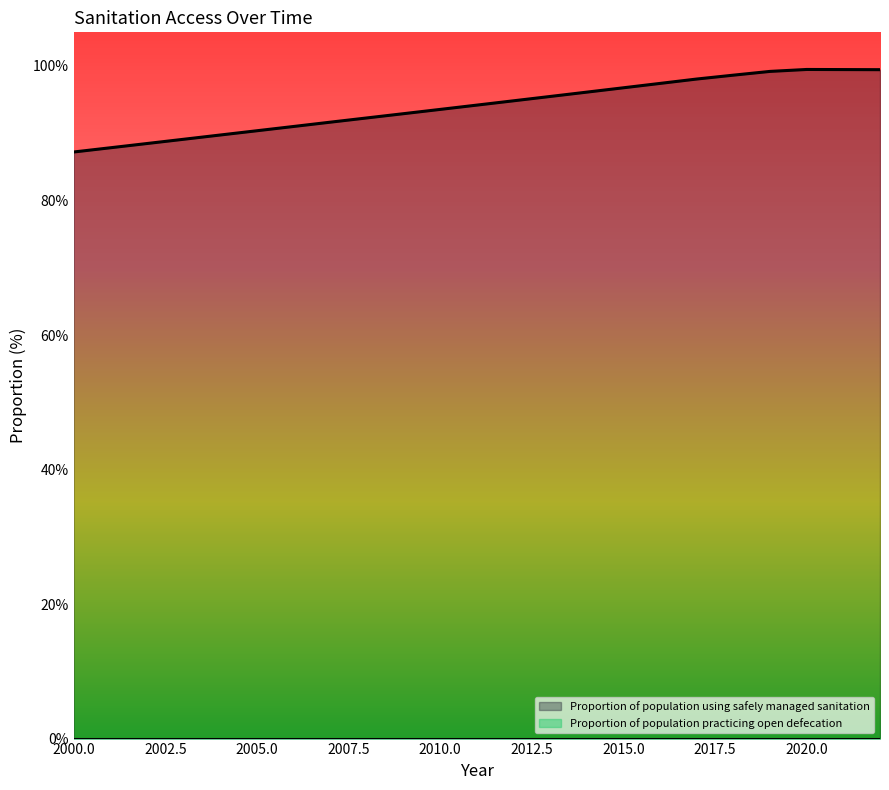

Where does the data first go above 94?

2011